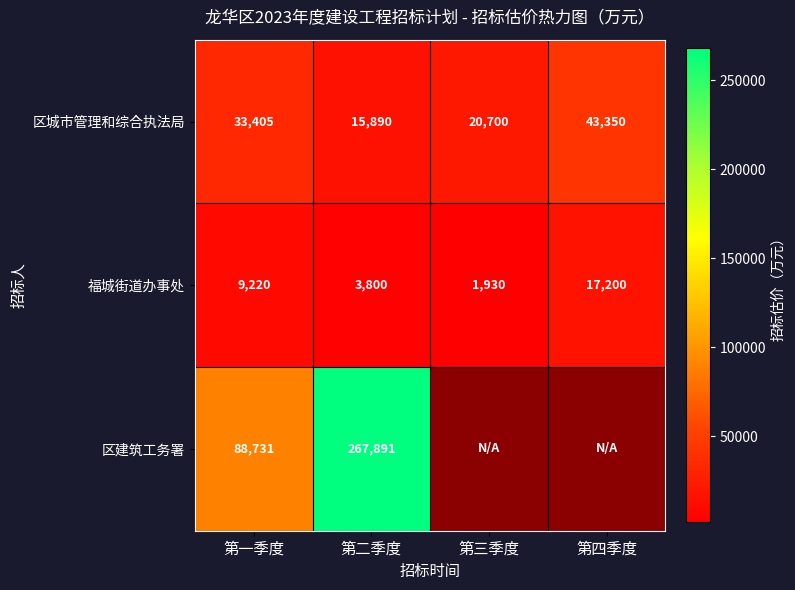

What is the minimum value shown in the chart?

1930.0